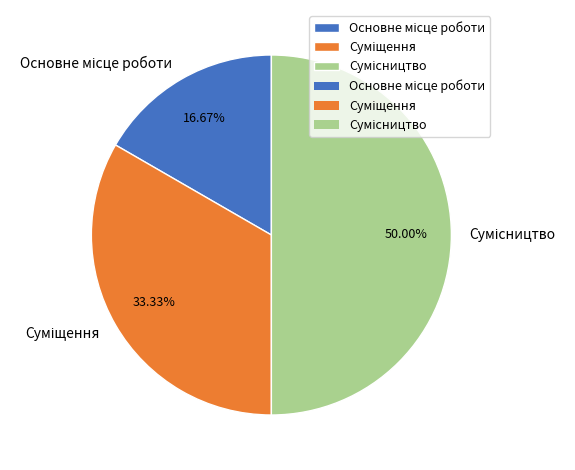

Does any single category account for the majority?

No